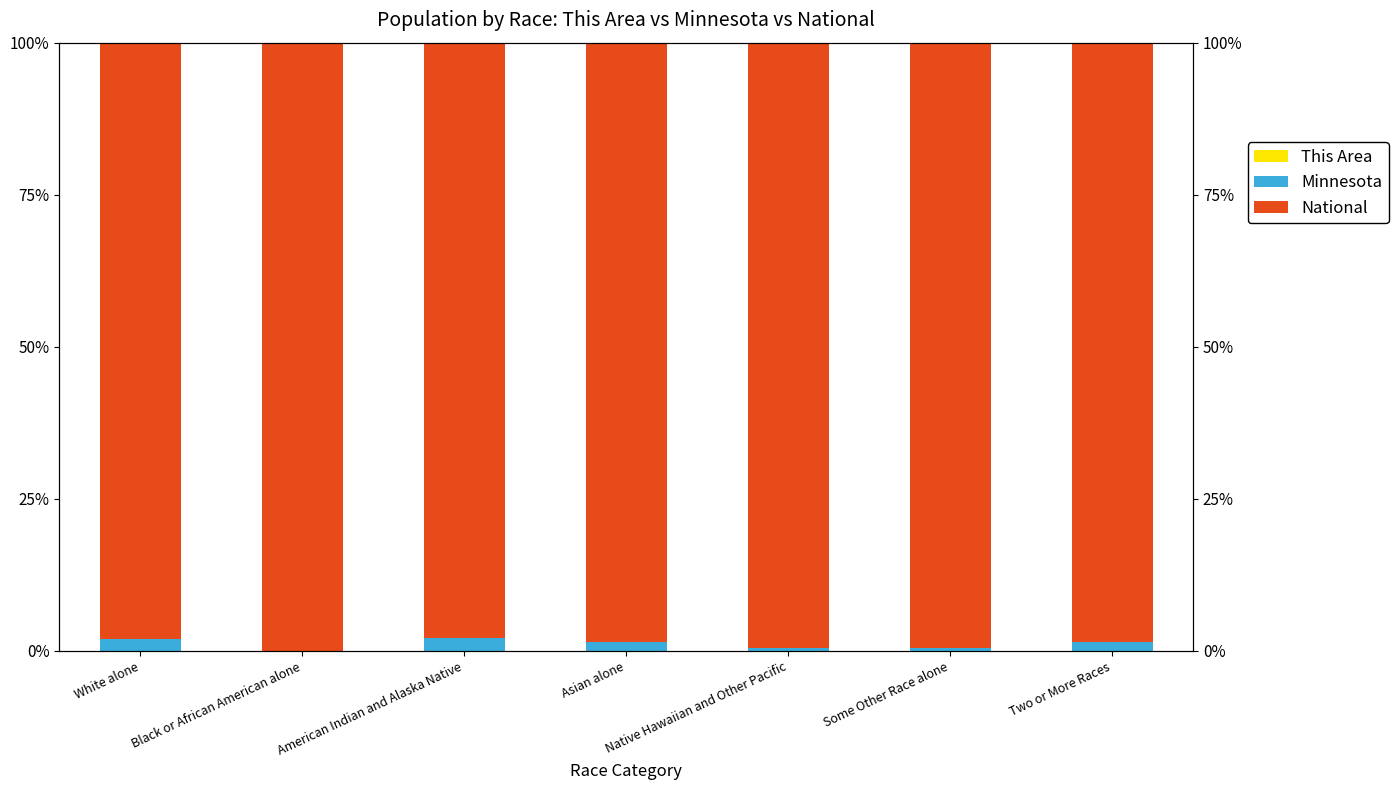

Rank the categories by Minnesota value from highest to lowest.

American Indian and Alaska Native, White alone, Asian alone, Two or More Races, Some Other Race alone, Native Hawaiian and Other Pacific, Black or African American alone